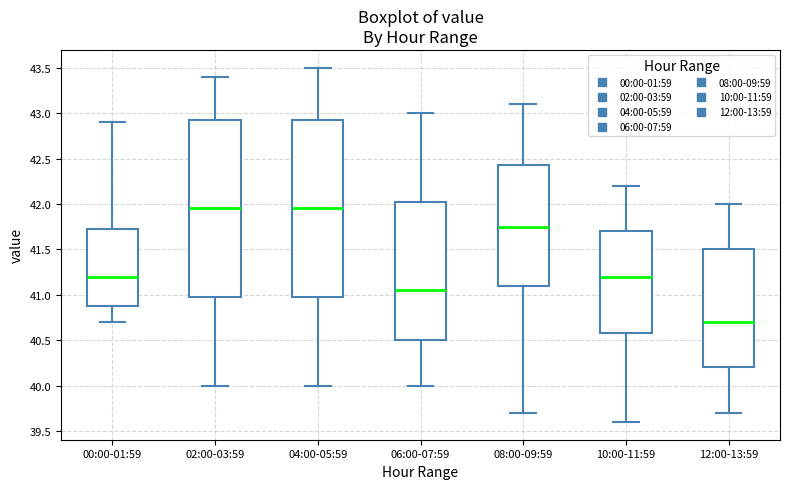

Reading left to right, read every box against the y-axis: the position of its median line, the range the box covers, and the ends of its whiskers. The values are not printed on the chart, so give them approximately, as read against the axis.

00:00-01:59: median 41.20, box 40.90 to 41.75, whiskers 40.70 to 42.90
02:00-03:59: median 41.95, box 41.00 to 42.95, whiskers 40.00 to 43.40
04:00-05:59: median 41.95, box 41.00 to 42.95, whiskers 40.00 to 43.50
06:00-07:59: median 41.05, box 40.50 to 42.05, whiskers 40.00 to 43.00
08:00-09:59: median 41.75, box 41.10 to 42.45, whiskers 39.70 to 43.10
10:00-11:59: median 41.20, box 40.60 to 41.70, whiskers 39.60 to 42.20
12:00-13:59: median 40.70, box 40.20 to 41.50, whiskers 39.70 to 42.00